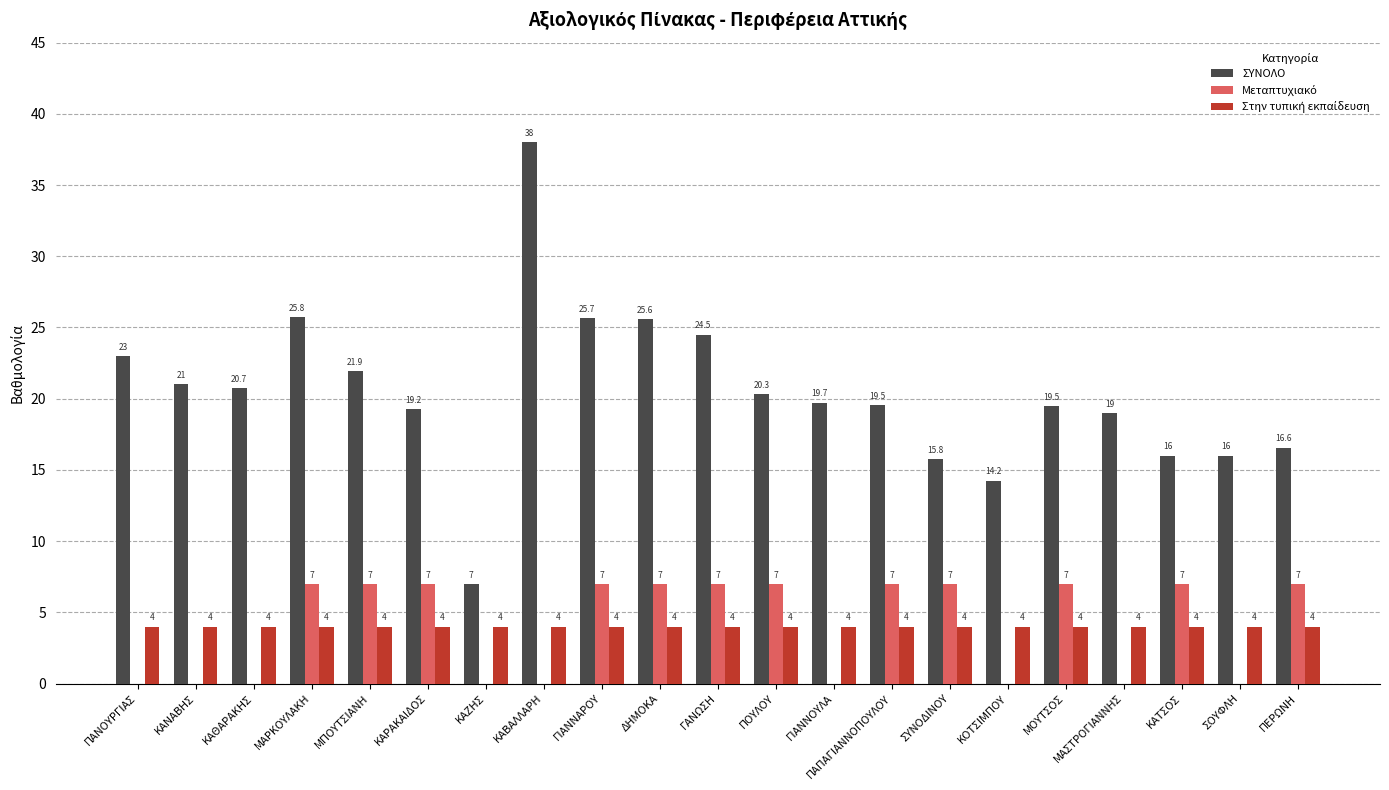

Count the number of categories in the chart.

21